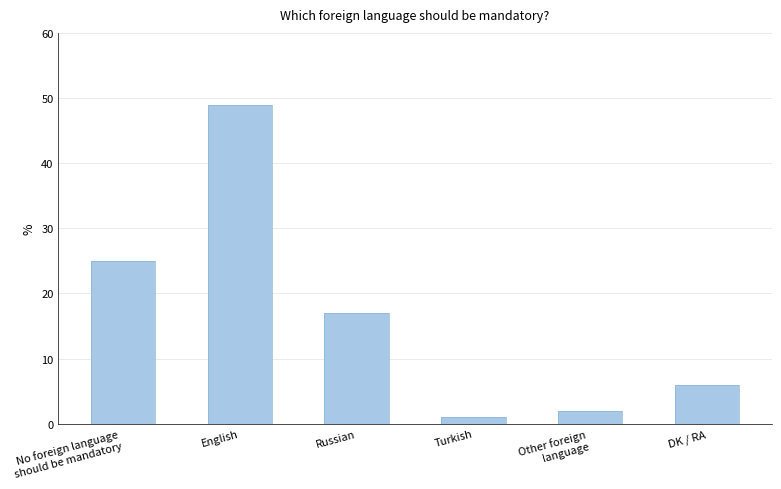

The chart shows a value of 24 at Russian. True or false?

False